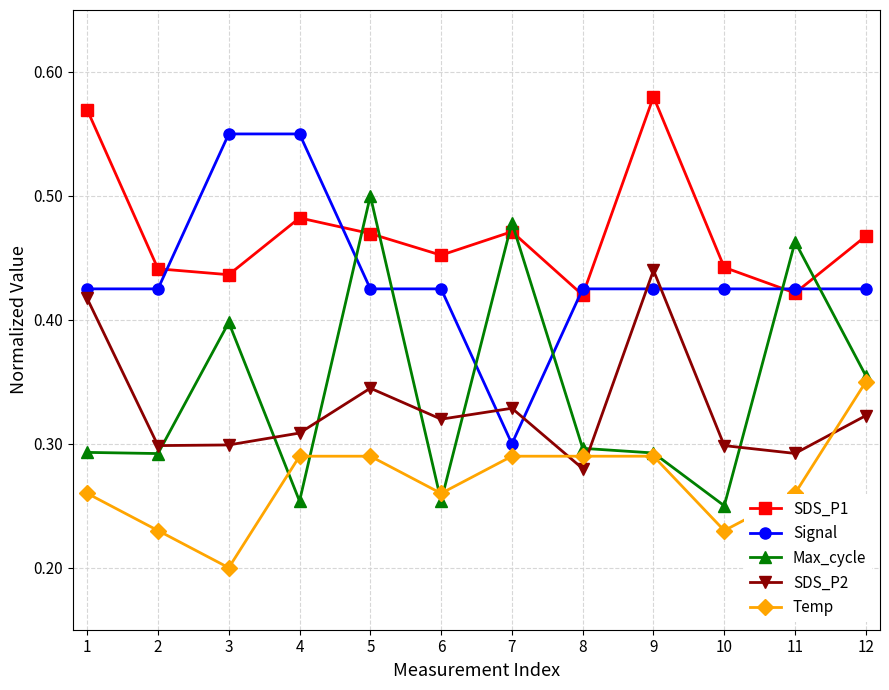

How many data points does each series have?

12